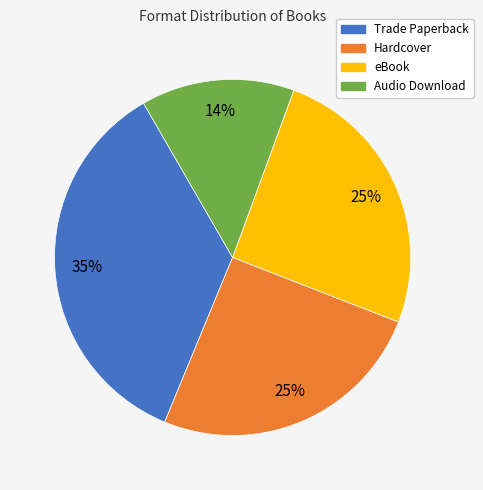

Which slice is the largest?

Trade Paperback